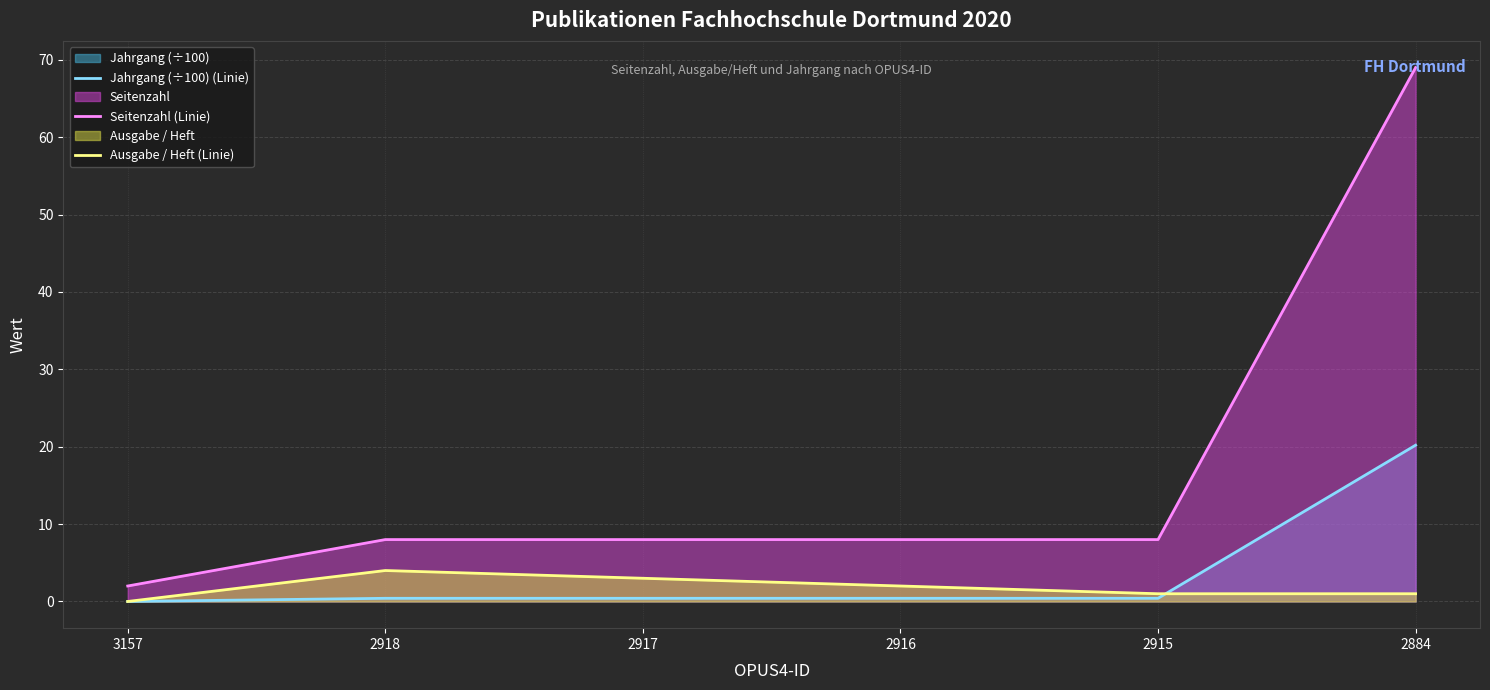

Does the chart display data point markers on the line(s)?

No